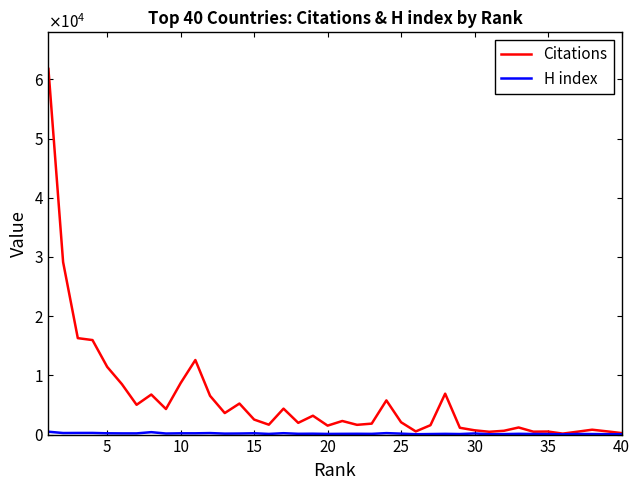

Is this an area chart (filled region under the line)?

No